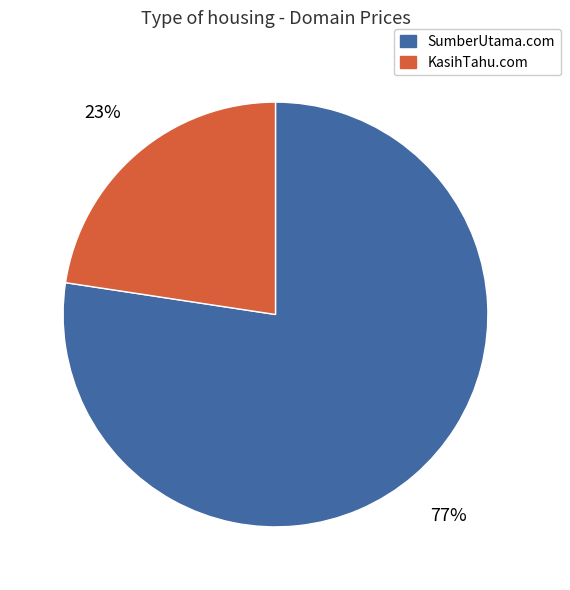

What is the largest slice in the pie chart?

SumberUtama.com